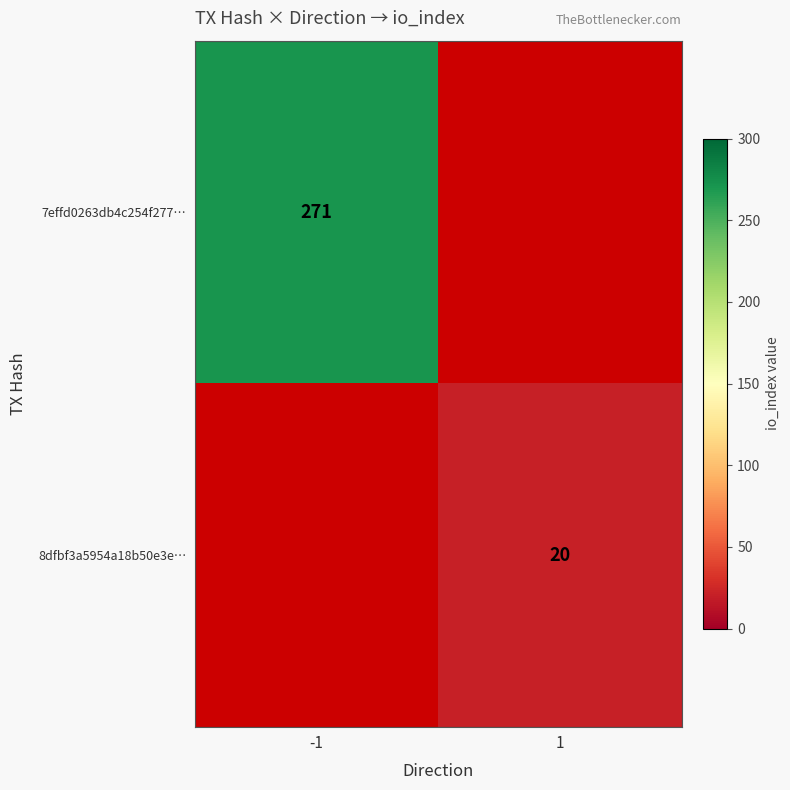

Is it true that 8dfbf3a5954a18b50e3e… equals 36 at 1?

False